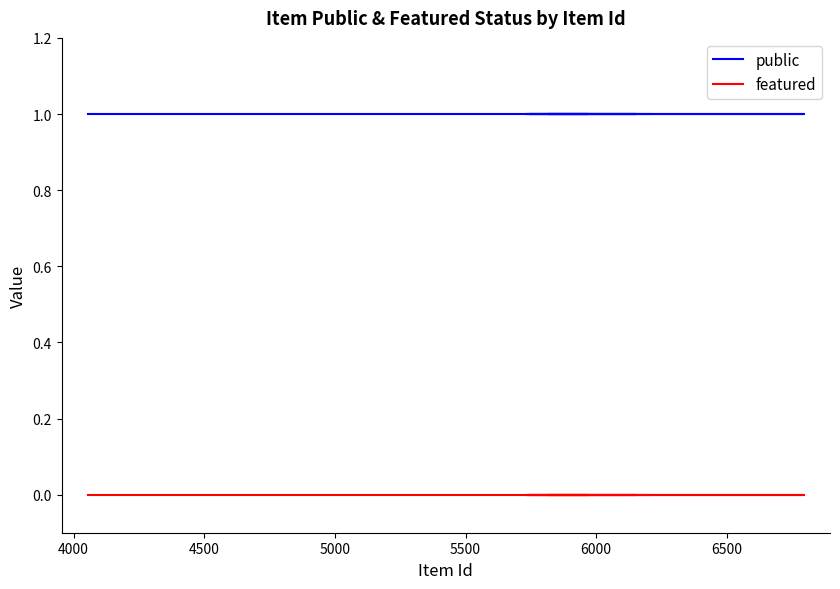

Is the value of featured at 8 greater than the value of public at 7000?

No